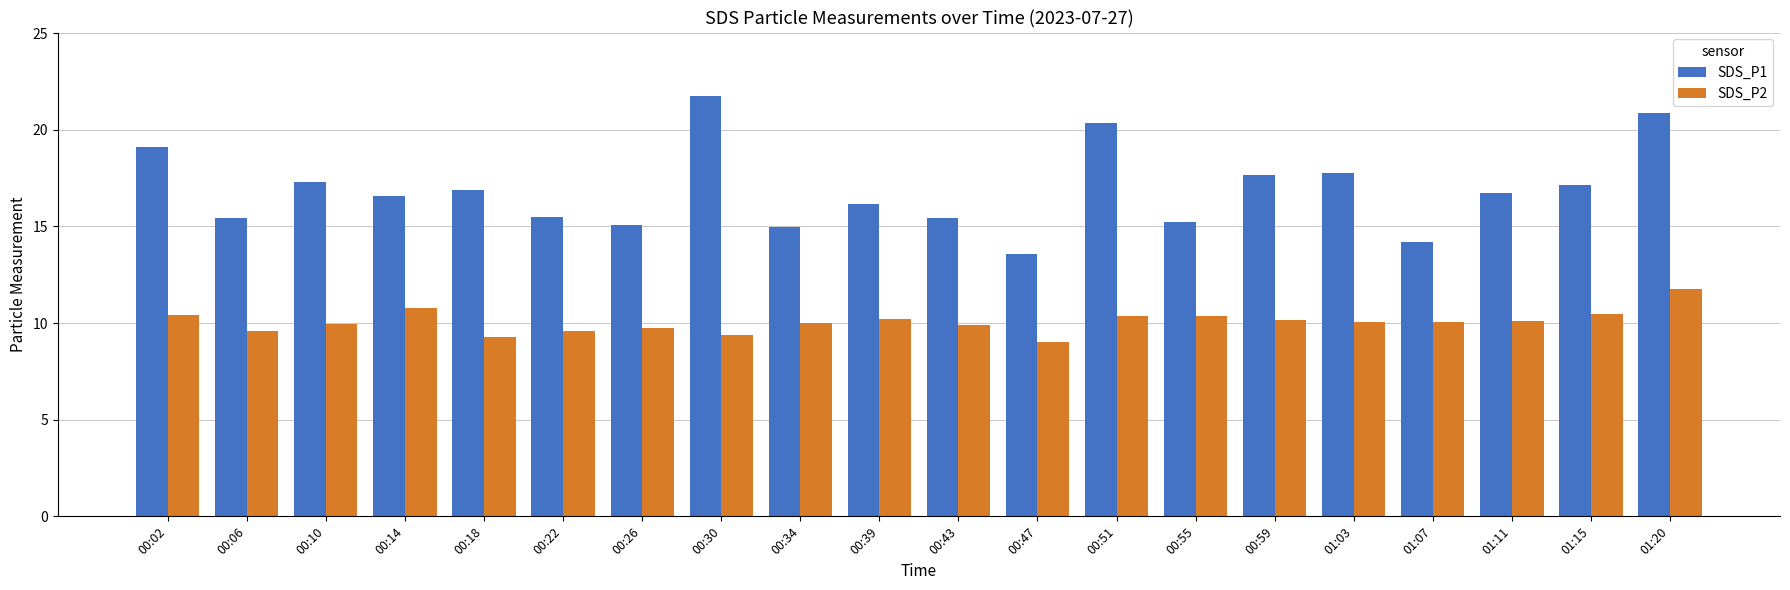

What is the difference between the second highest and second lowest values in the SDS_P1 series?

6.7